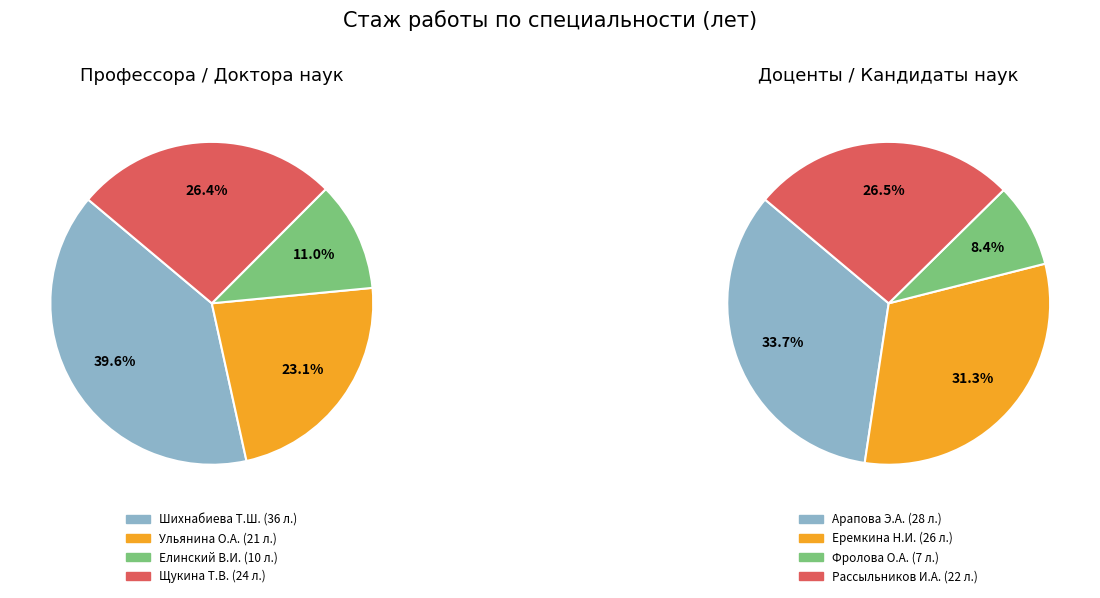

Is Фролова Ольга Алексеевна the majority of the pie?

No